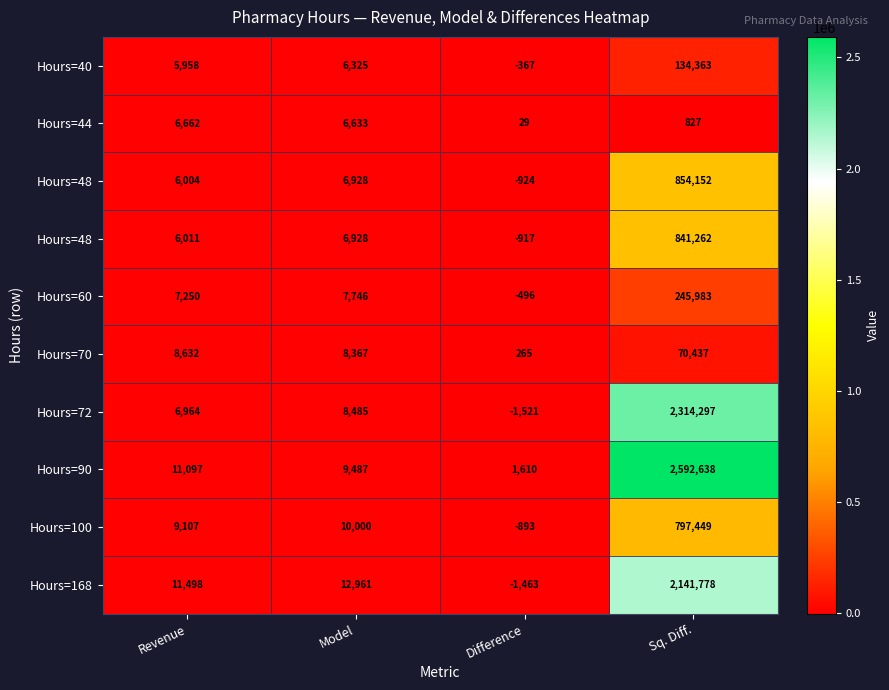

What is the difference between the highest and lowest values at Revenue?

5540.0